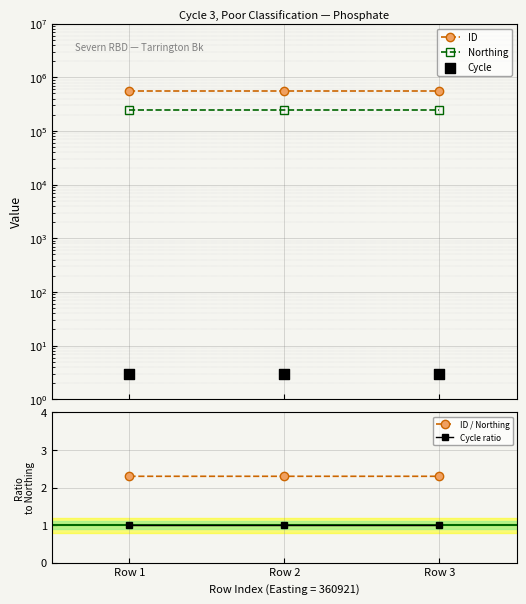

Which series has the widest spread of Y values?

ID